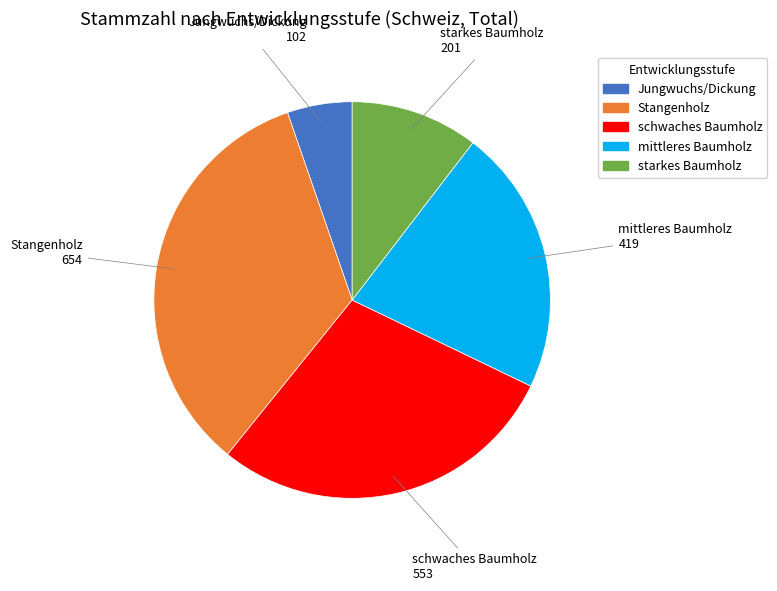

Rank the categories by value from lowest to highest.

Jungwuchs/Dickung, starkes Baumholz, mittleres Baumholz, schwaches Baumholz, Stangenholz